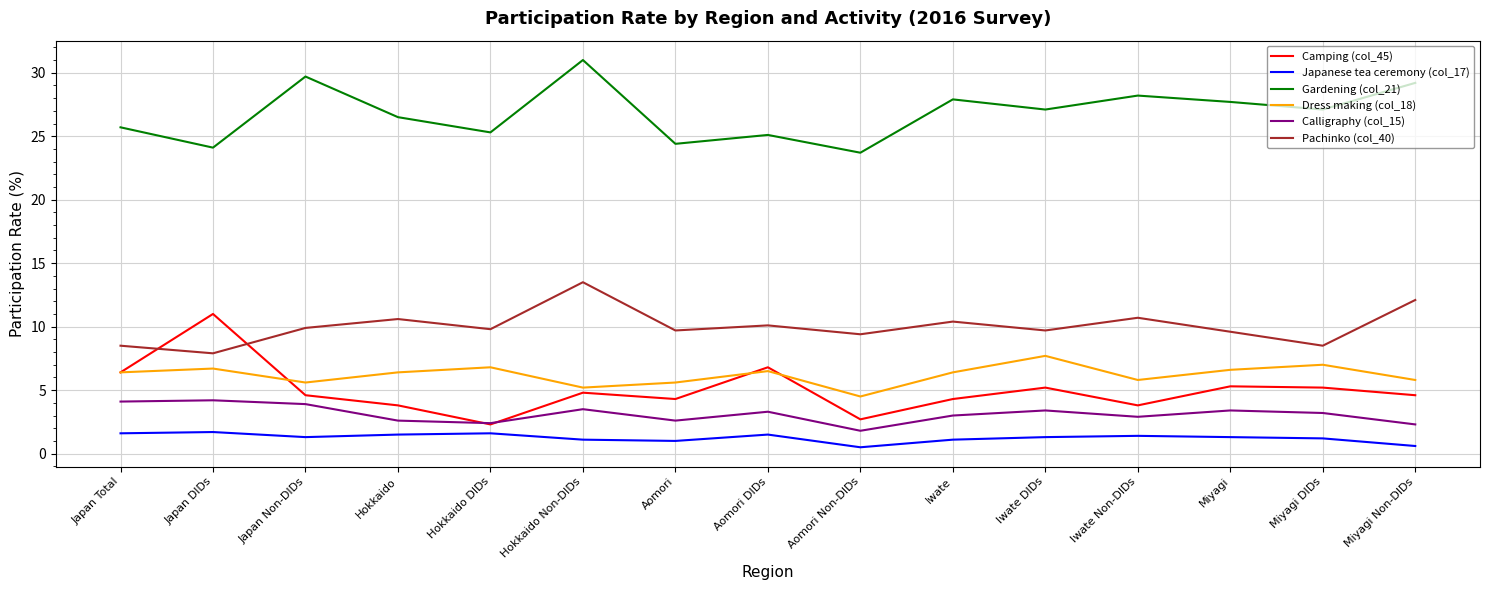

How many intersections are there between Camping (col_45) and Calligraphy (col_15)?

2